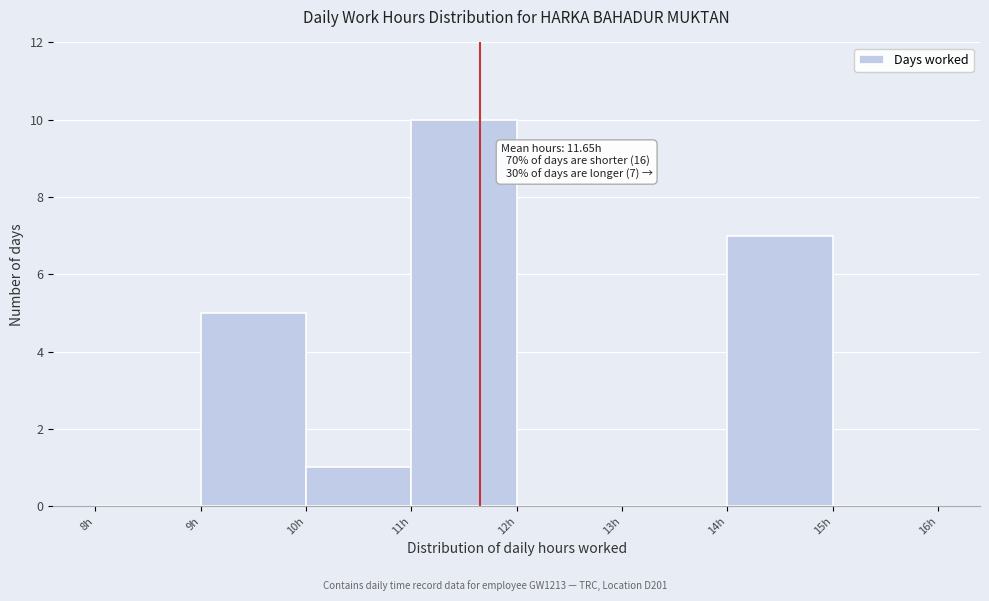

Over which range of the x-axis is the bar tallest?

11 to 12